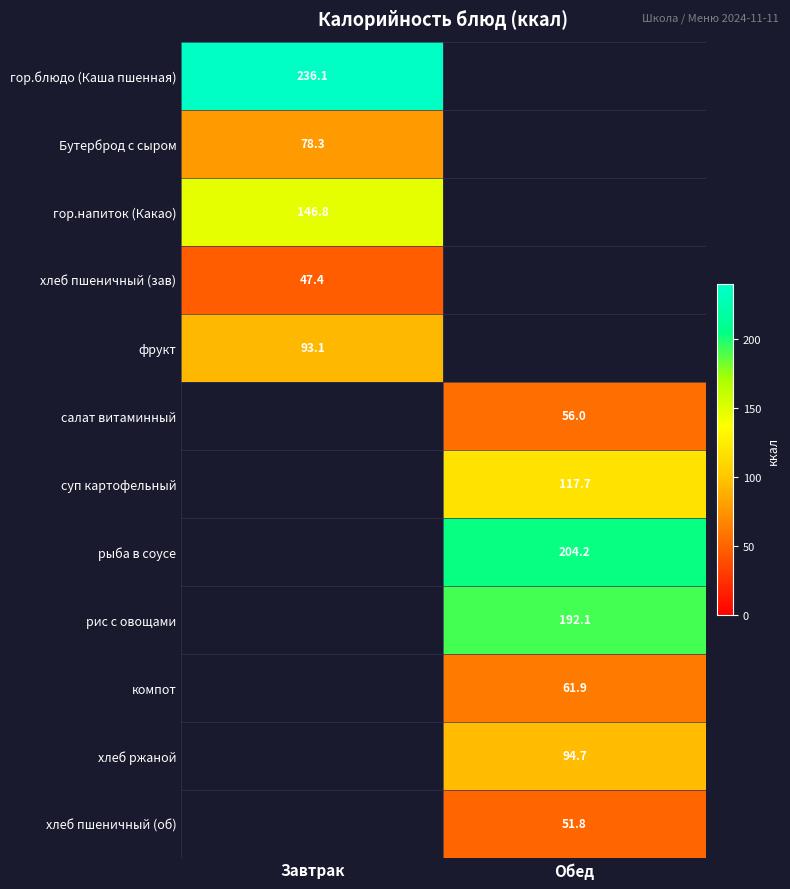

At how many categories does at least one series exceed 208?

1